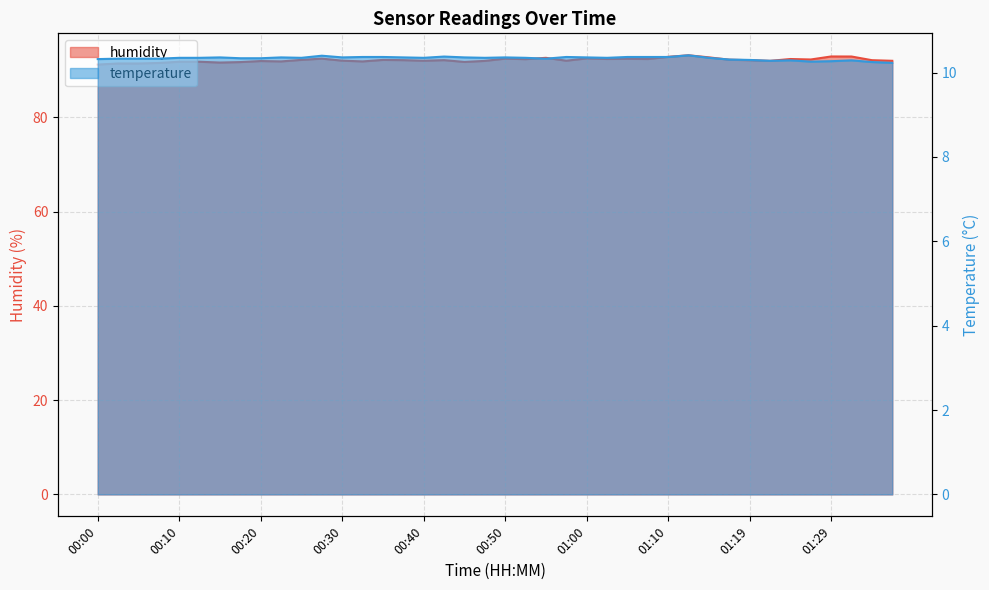

What is the label of the 36th point from the right?

00:10